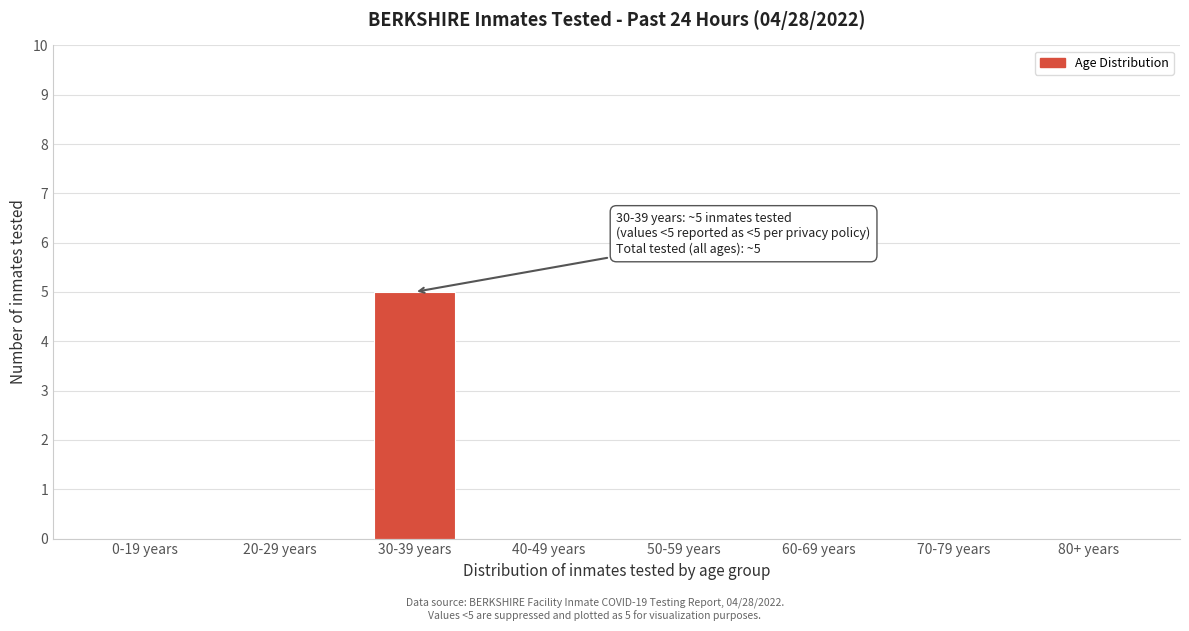

Reading right to left, transcribe all the data shown in this chart.

80+ years=0	70-79 years=0	60-69 years=0	50-59 years=0	40-49 years=0	30-39 years=5	20-29 years=0	0-19 years=0